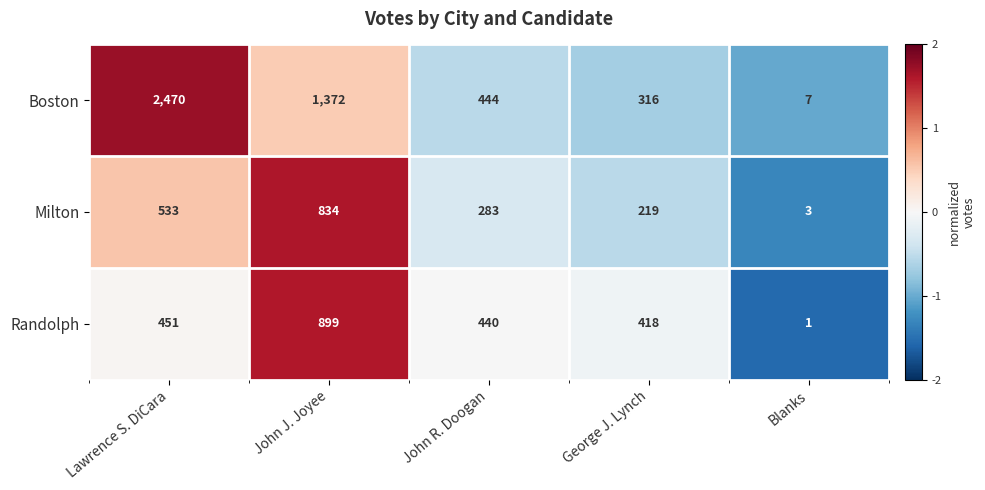

Rank the categories by Randolph value from highest to lowest.

John J. Joyee, Lawrence S. DiCara, John R. Doogan, George J. Lynch, Blanks